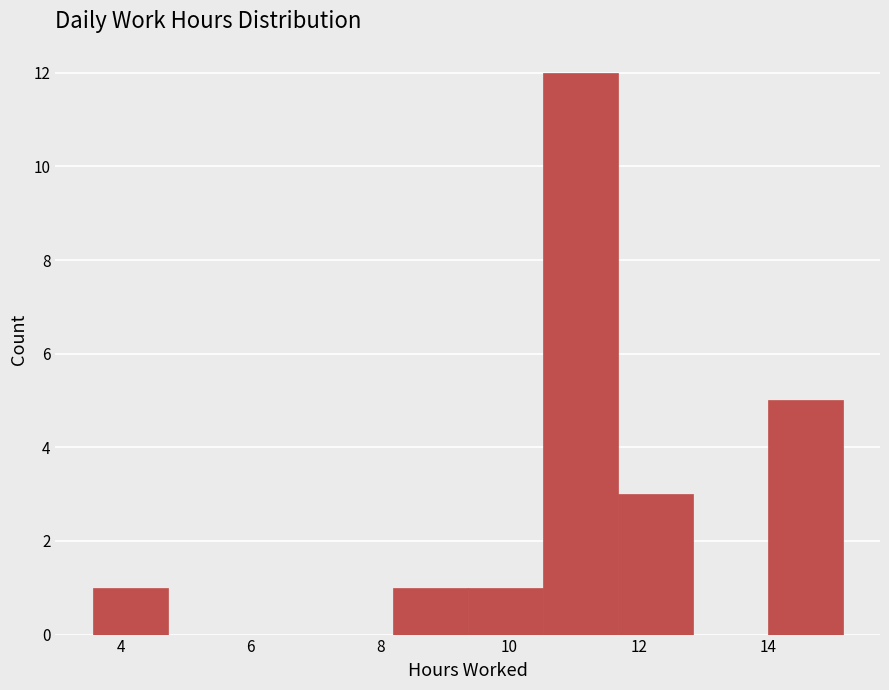

Which range on the x-axis has the tallest bar?

10.6 to 11.6